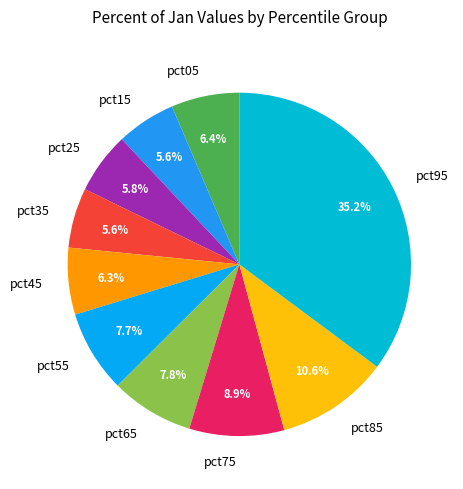

Is it true that pct45 is 20% of the pie?

False